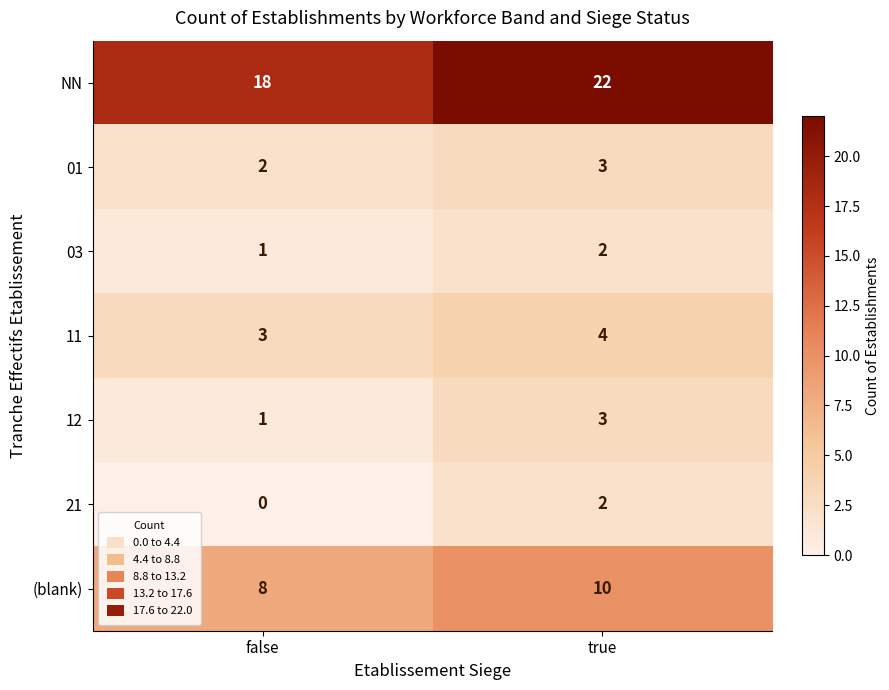

What is the total value across all series at false?

33